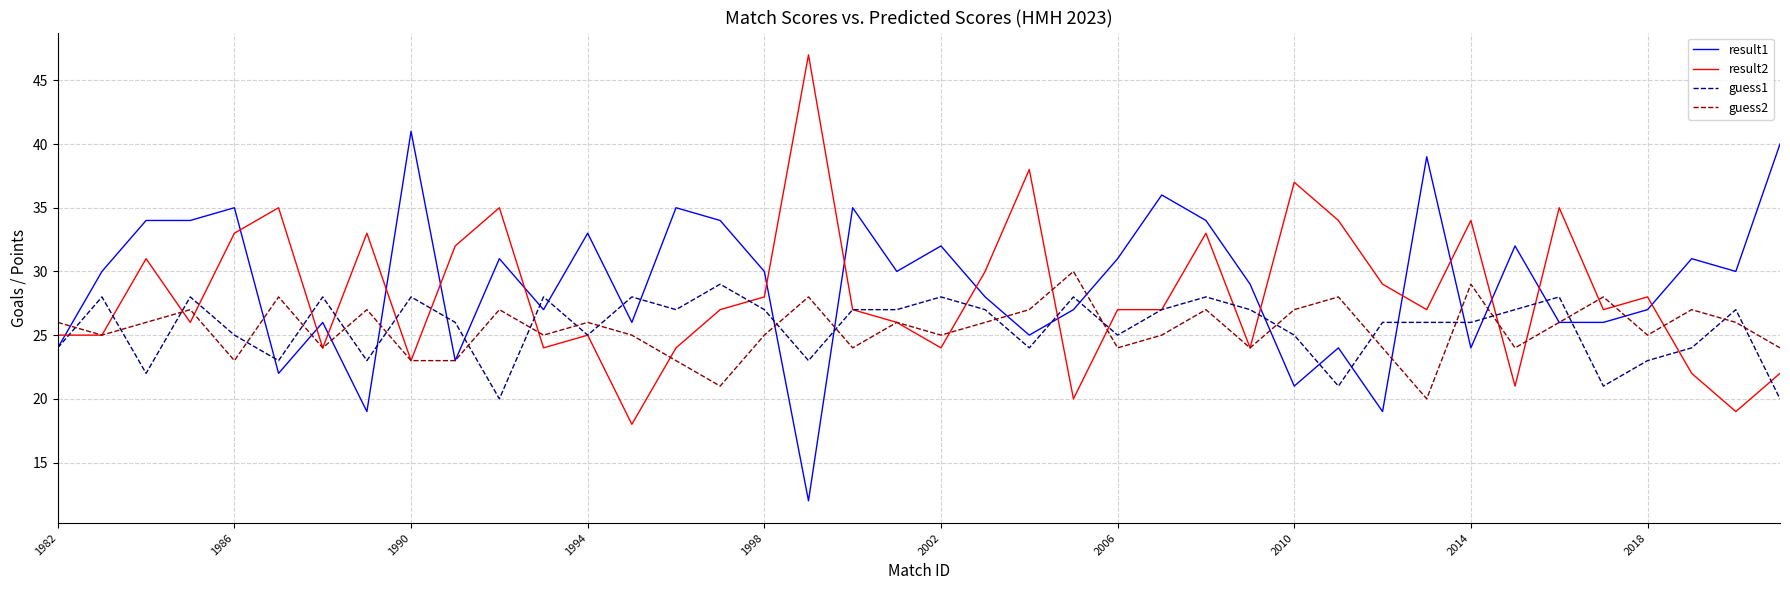

What is the maximum value shown in the chart?

47